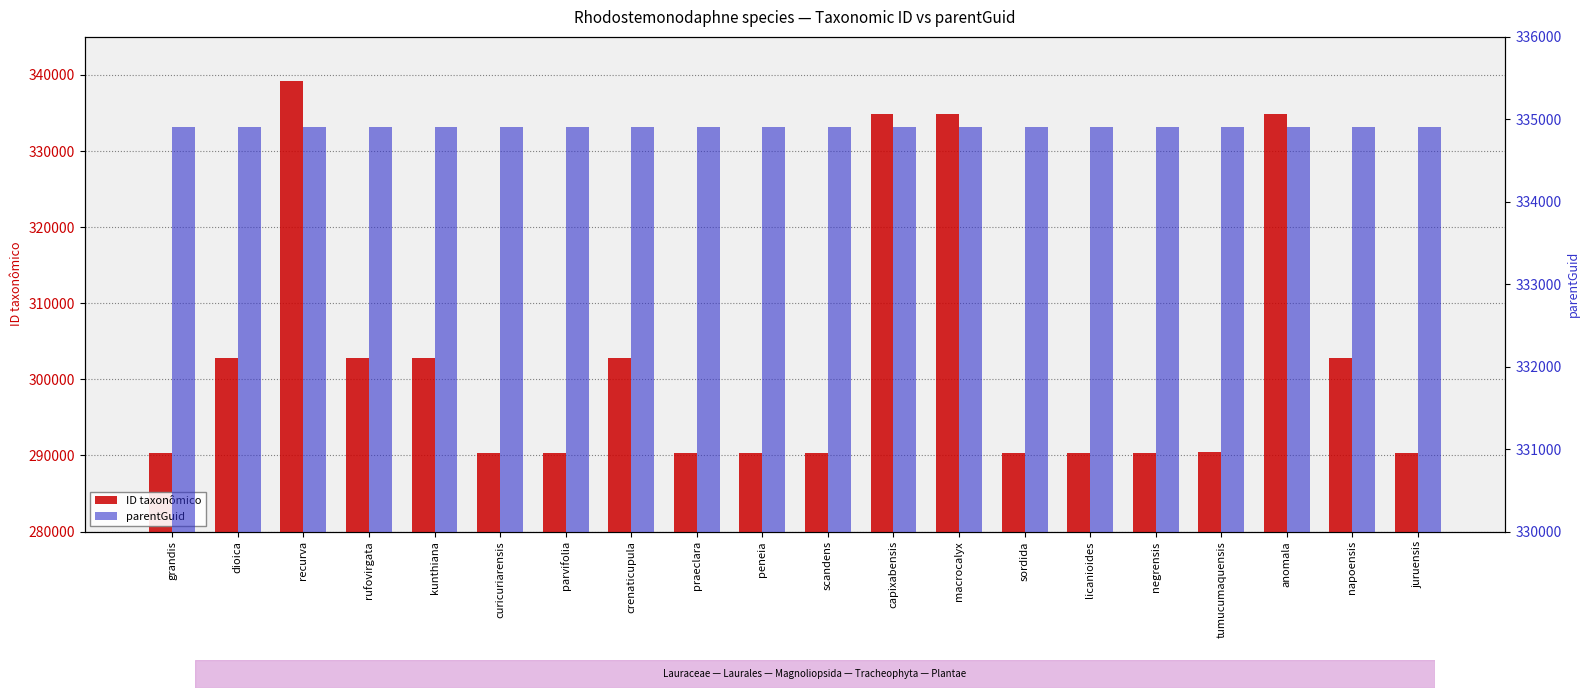

What is the label of the 3rd bar from the left?

recurva